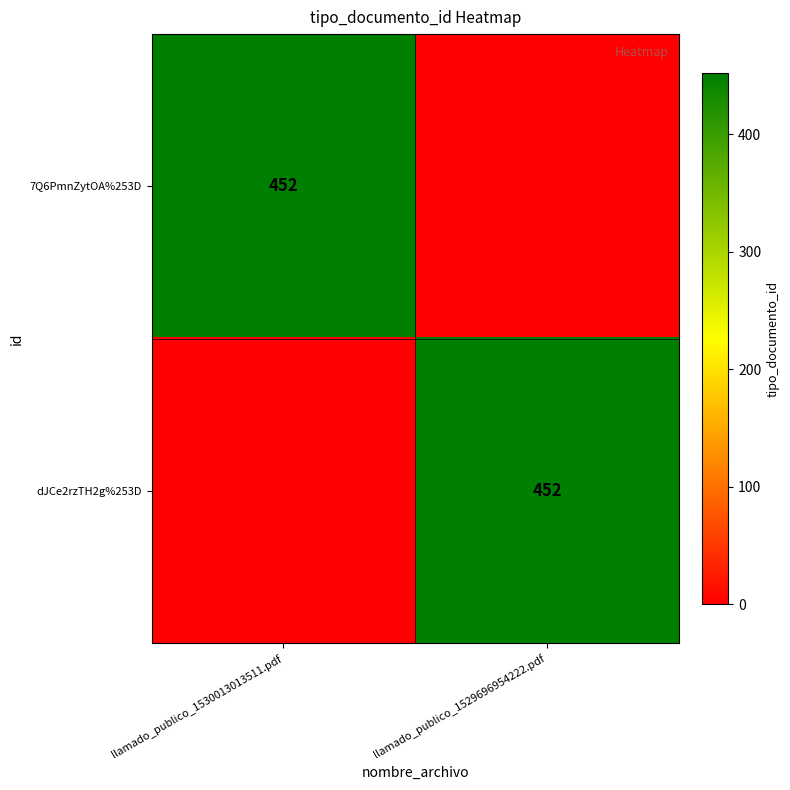

True or false: 7Q6PmnZytOA%253D has a value of 125 at llamado_publico_1530013013511.pdf.

False